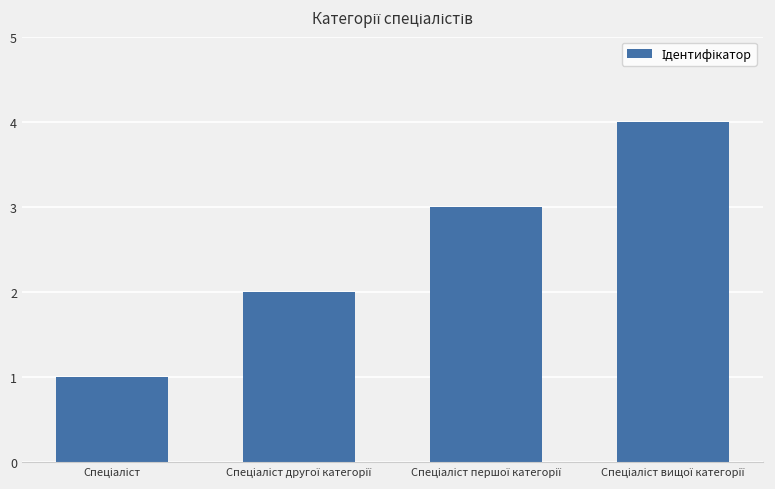

What is the greatest value displayed?

4